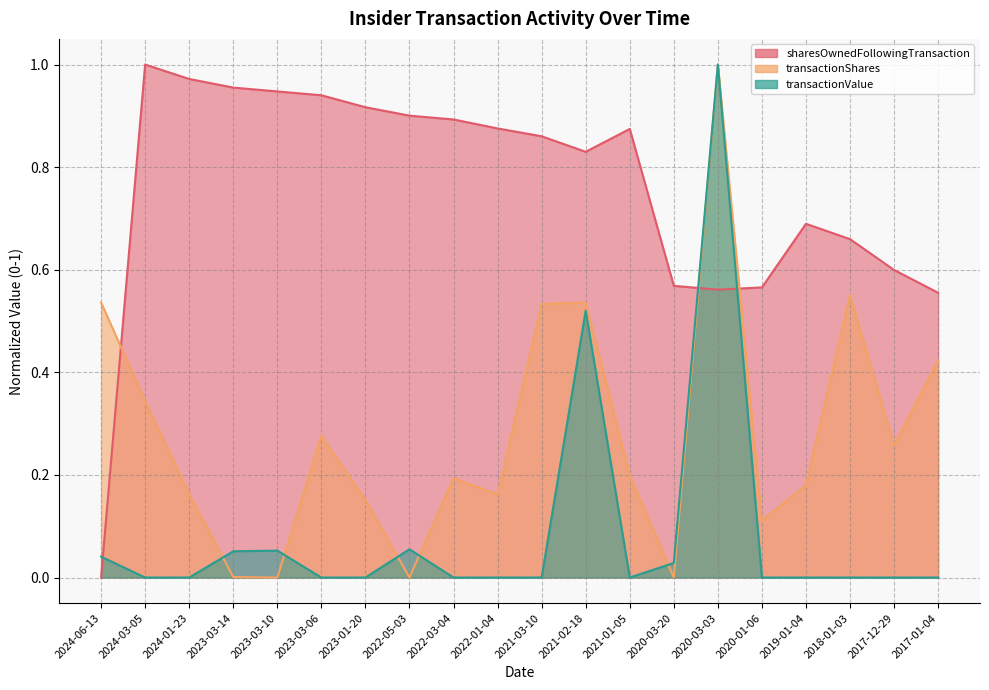

Where is the first local maximum for transactionShares?

2023-03-06